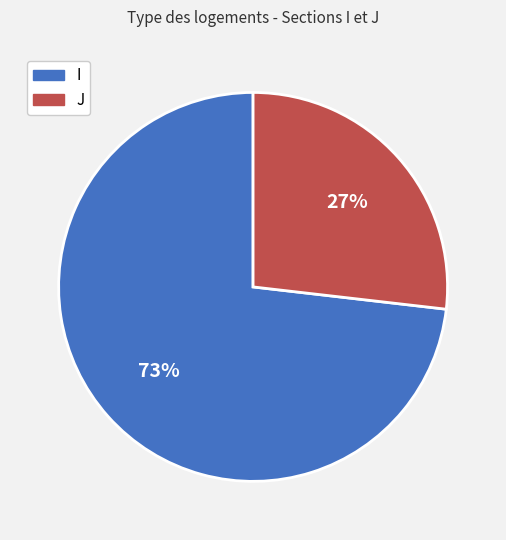

Rank the categories by value from highest to lowest.

I, J